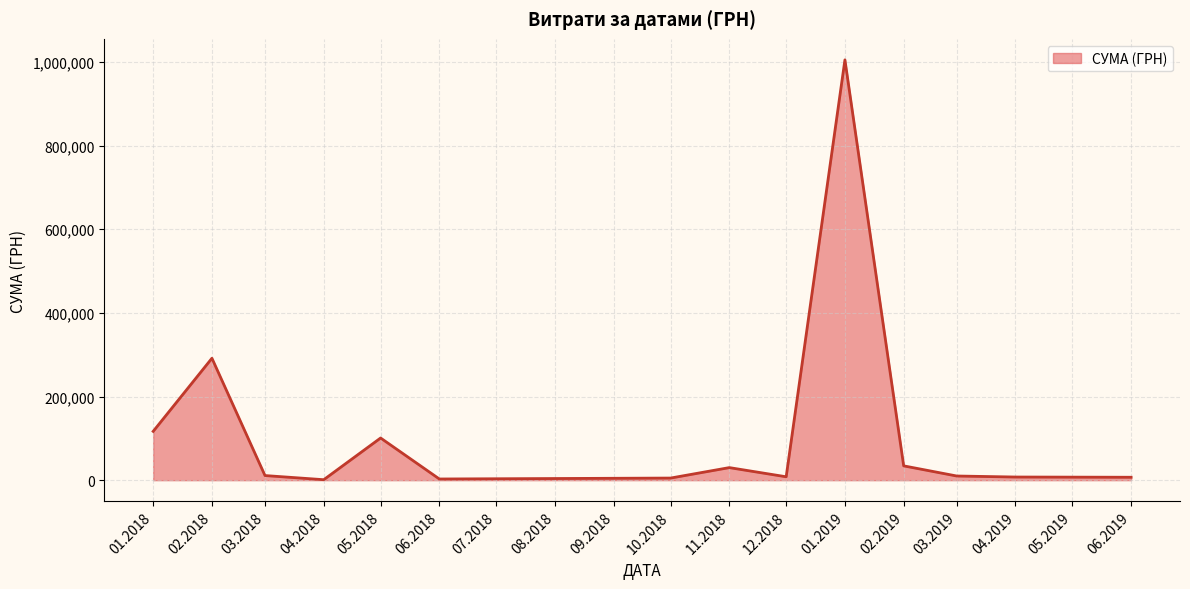

What is the difference between the maximum and minimum values?

1003679.5